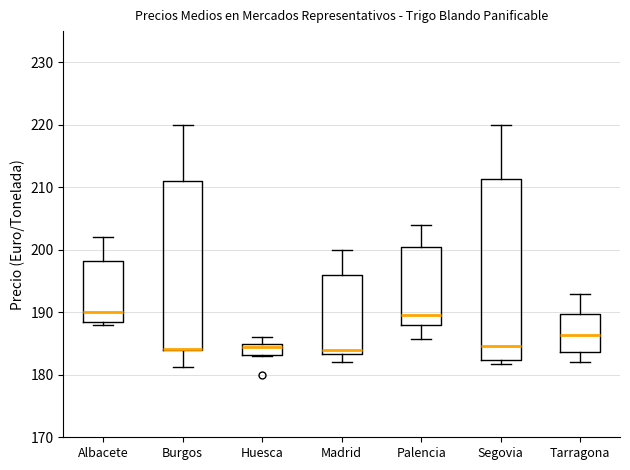

Reading left to right, read every box against the y-axis: the position of its median line, the range the box covers, and the ends of its whiskers. The values are not printed on the chart, so give them approximately, as read against the axis.

Albacete: median 190, box 189 to 198, whiskers 188 to 202
Burgos: median 184 (drawn on the box's lower edge), box 184 to 211, whiskers 181 to 220
Huesca: median 184, box 183 to 185, whiskers 183 to 186
Madrid: median 184, box 183 to 196, whiskers 182 to 200
Palencia: median 190, box 188 to 200, whiskers 186 to 204
Segovia: median 185, box 182 to 211, whiskers 182 (just below the box's lower edge) to 220
Tarragona: median 186, box 184 to 190, whiskers 182 to 193